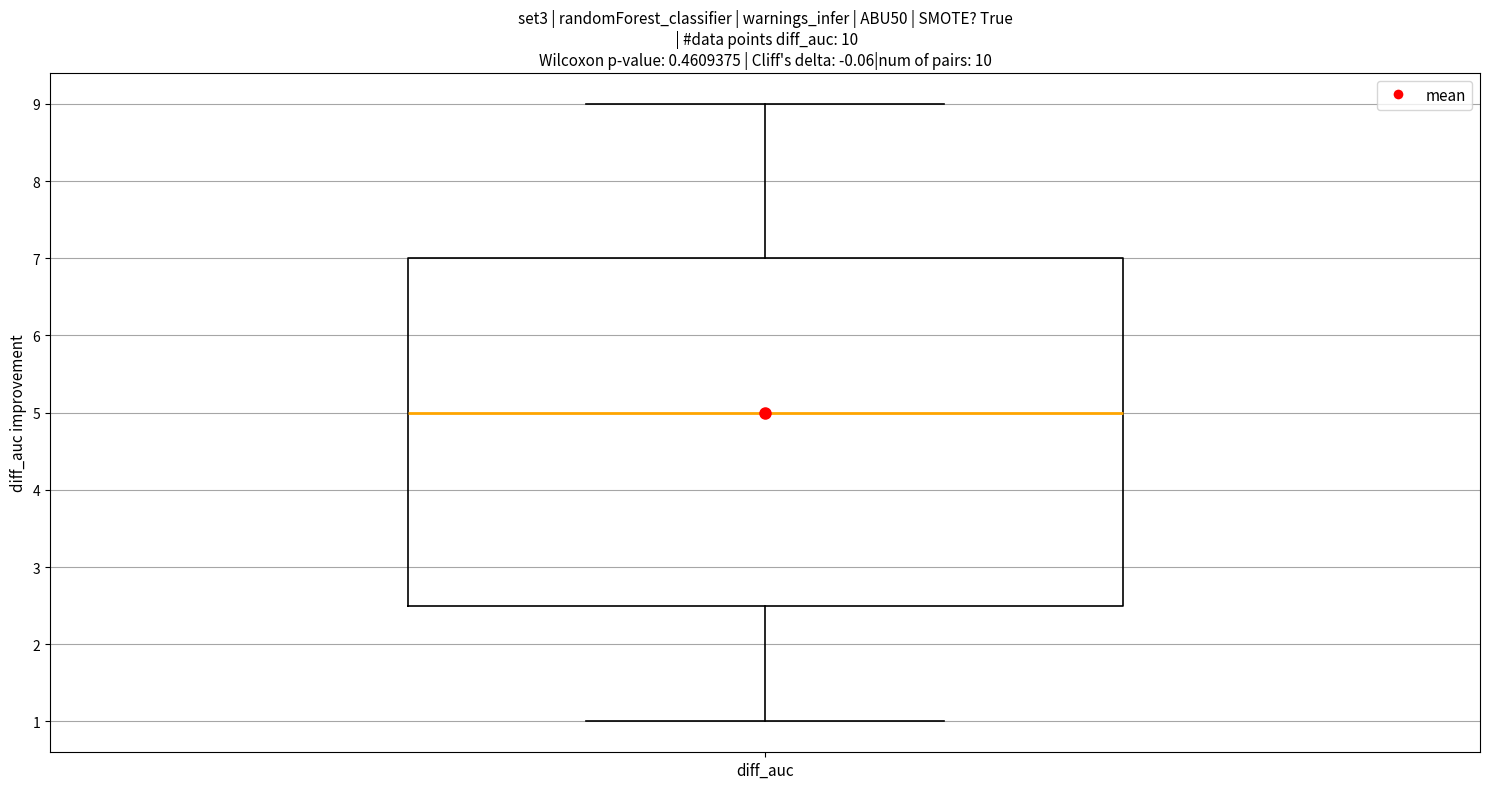

Where does the median line of the box for diff_auc sit on the y-axis? The values are not printed on the chart, so give them approximately, as read against the axis.

5.0